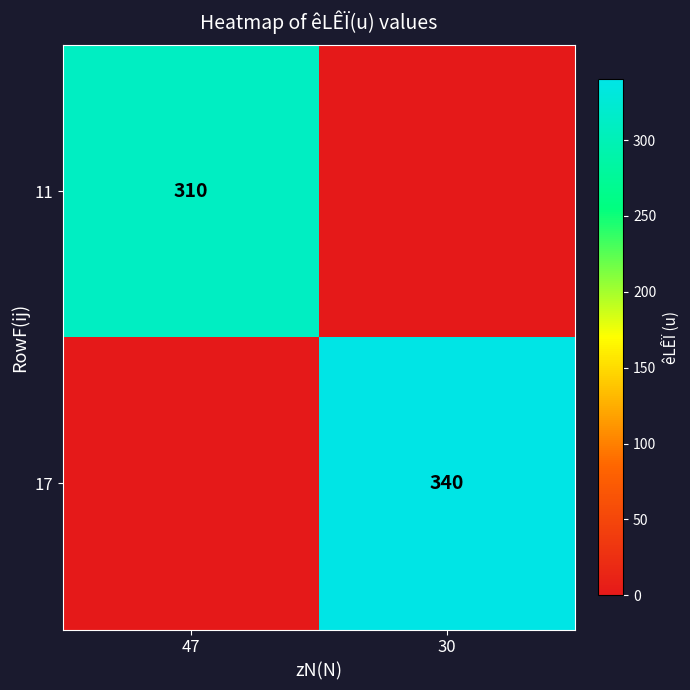

What is the maximum value shown in the chart?

340